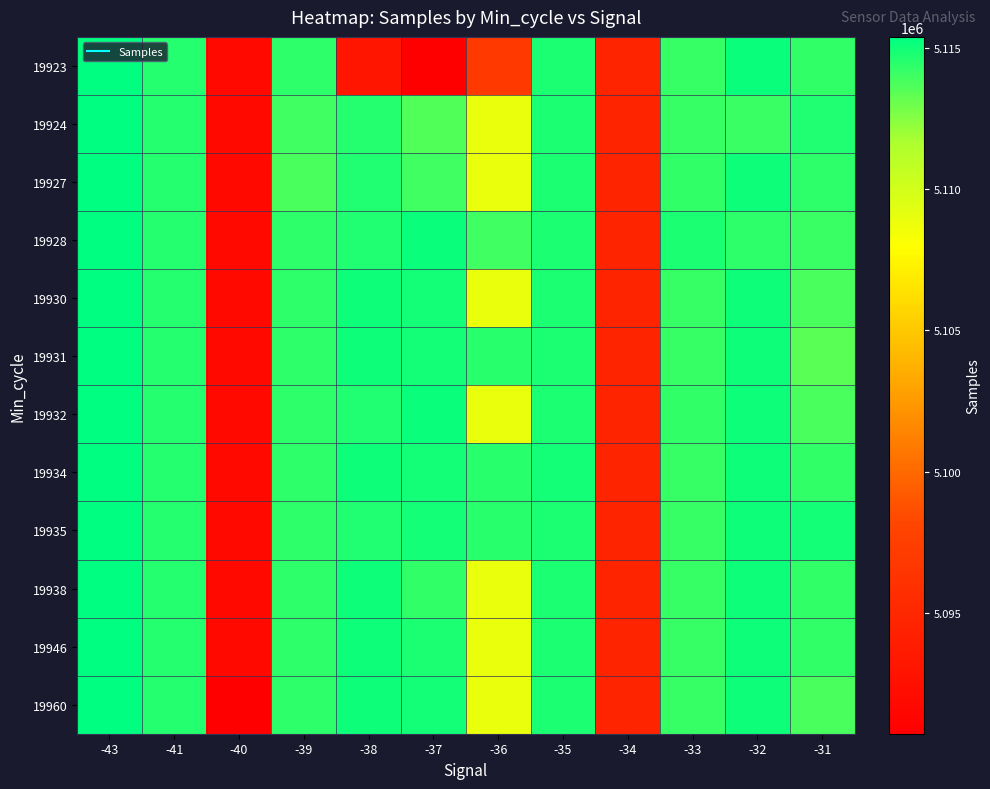

What is the maximum value shown in the chart?

5115395